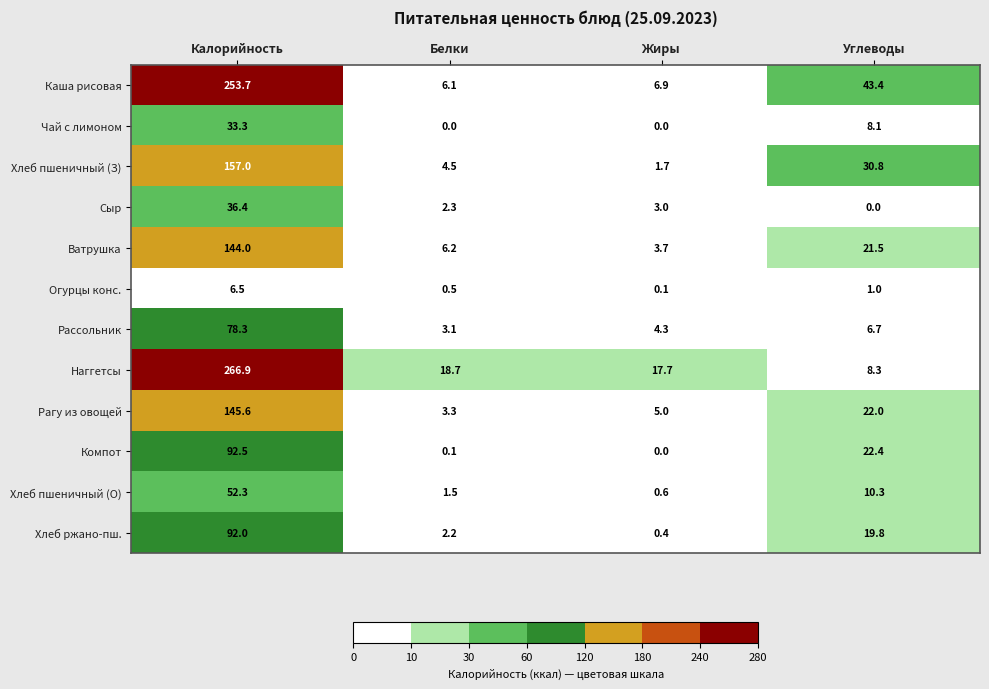

Which series has the largest total across all categories?

Наггетсы